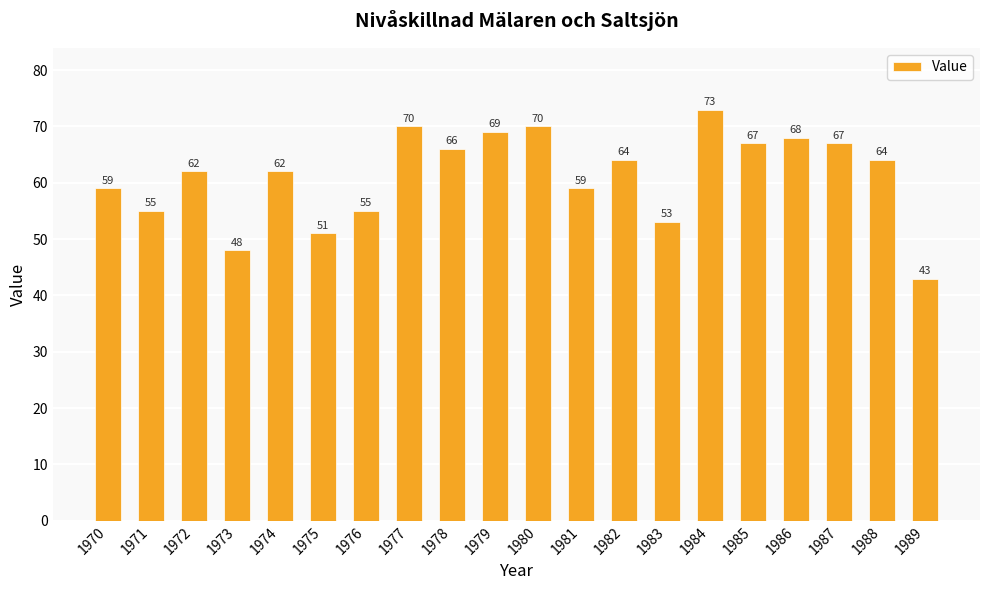

How many bars are there in total?

20